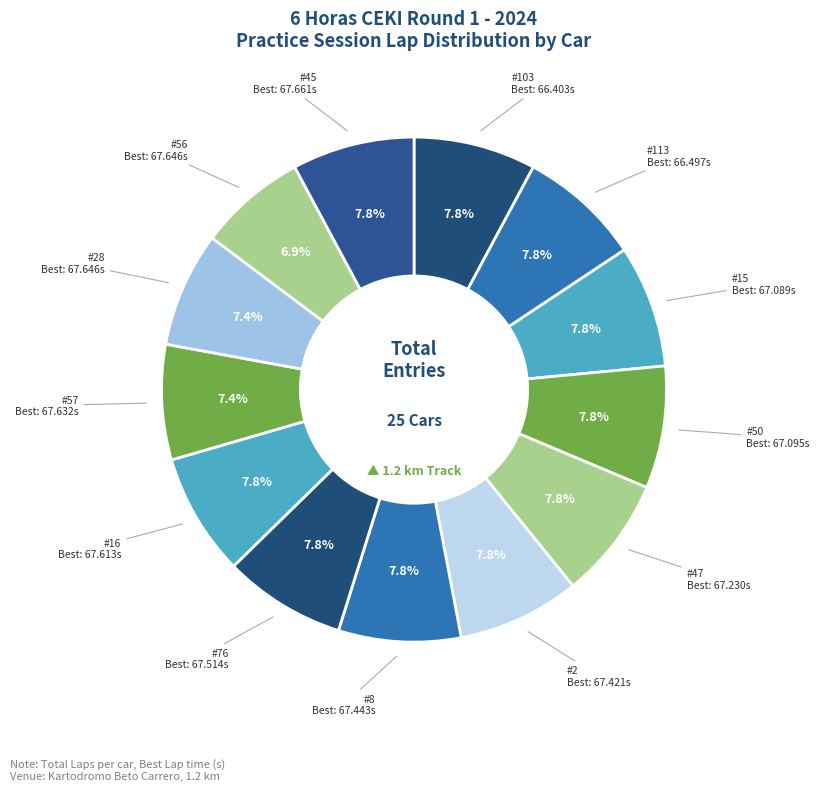

Does #16 account for over 50% of the chart?

No